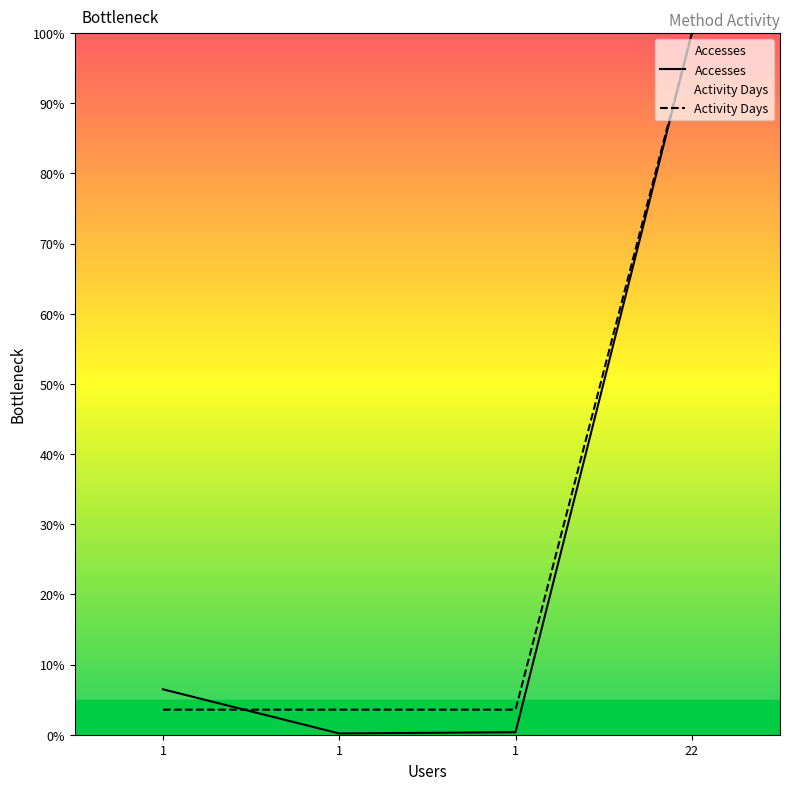

What is the spread (max minus min) of values at 1?

2.9